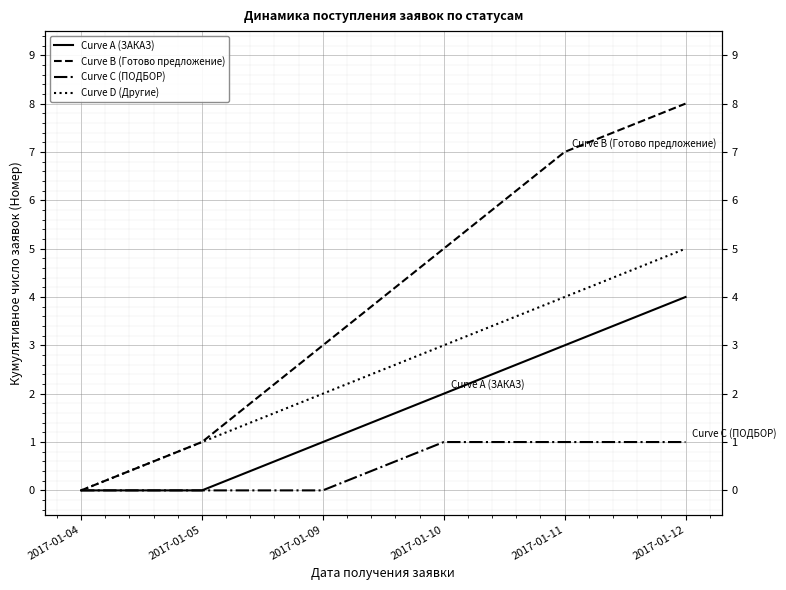

What is the approximate value of Curve A (ЗАКАЗ) at 2017-01-09?

1